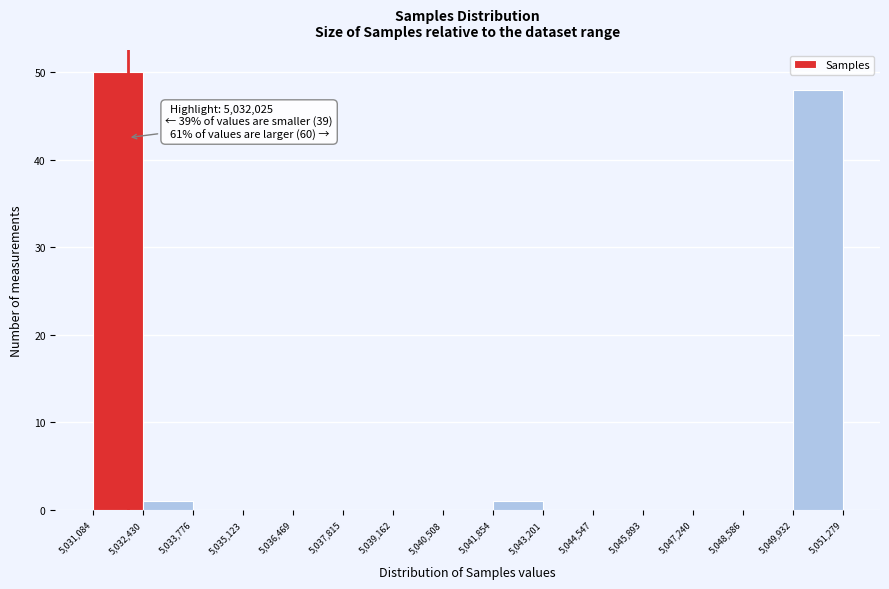

Which range on the x-axis has the tallest bar?

5,031,084 to 5,032,430